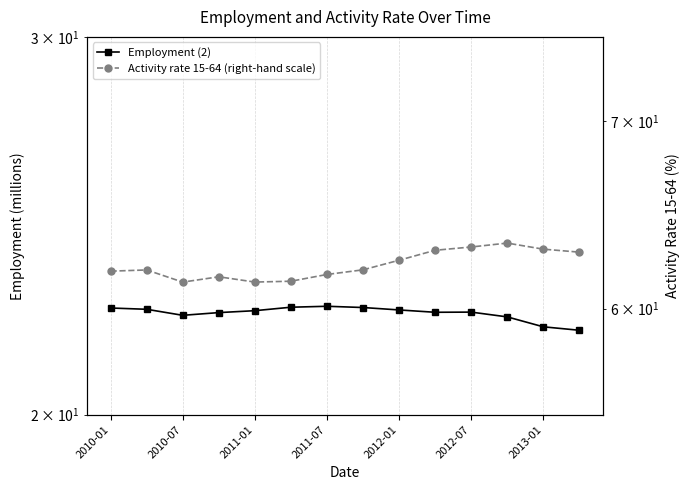

What is the value of the Activity rate 15-64 (right-hand scale) point at the 12th from the left?

63.3